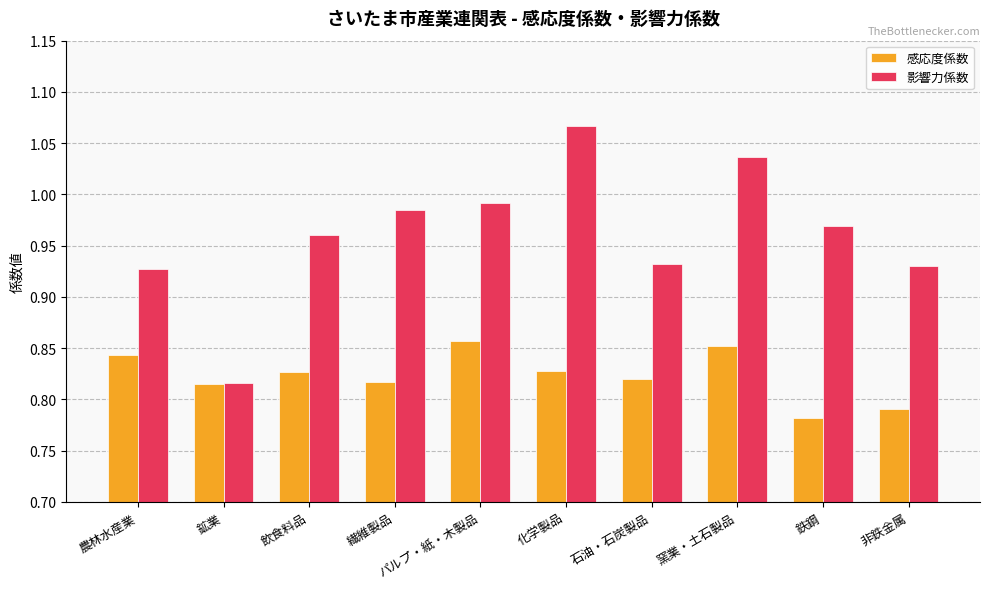

Which series has the largest range (max minus min)?

影響力係数